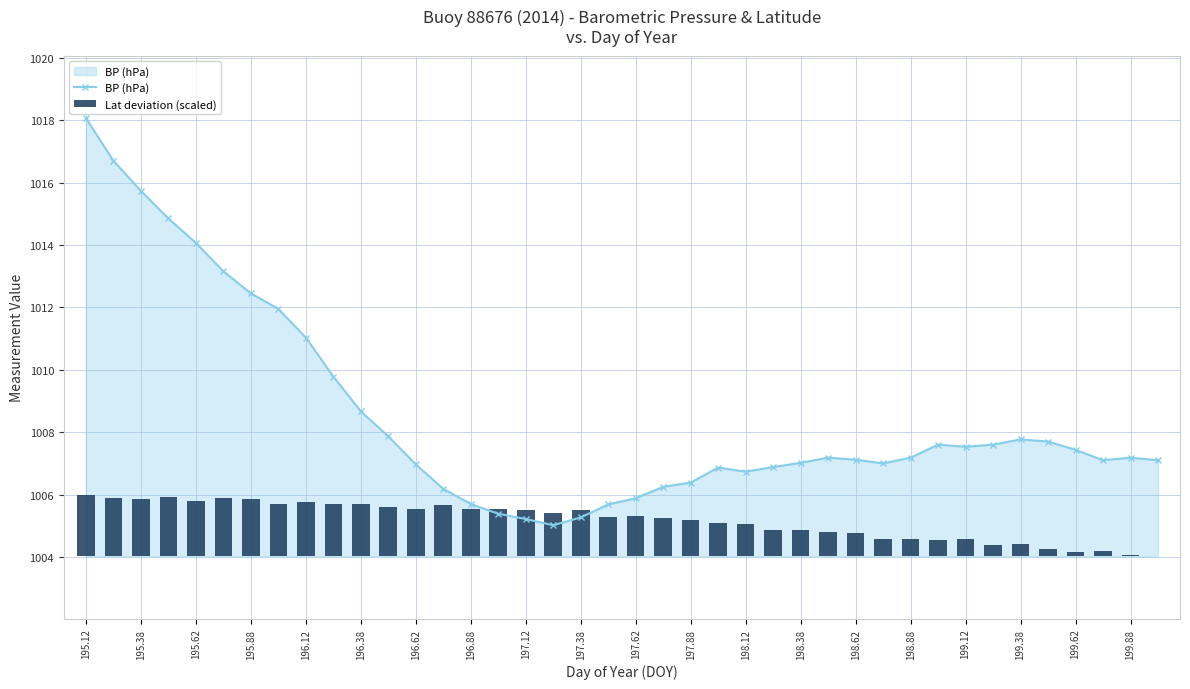

At which category does the chart reach its peak across all series?

195.12